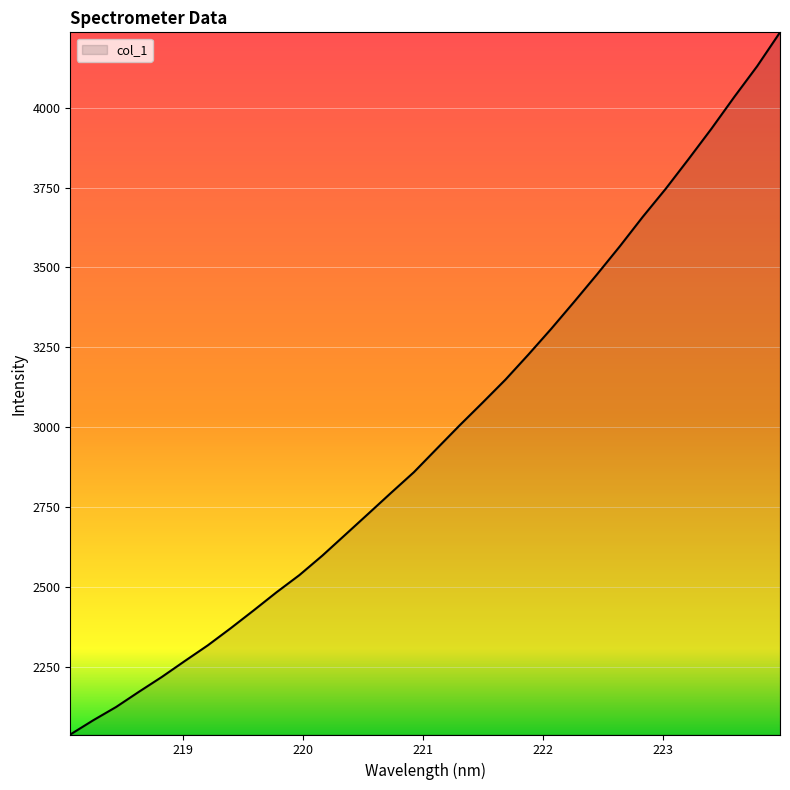

What is the difference between the maximum and minimum values?

2196.4